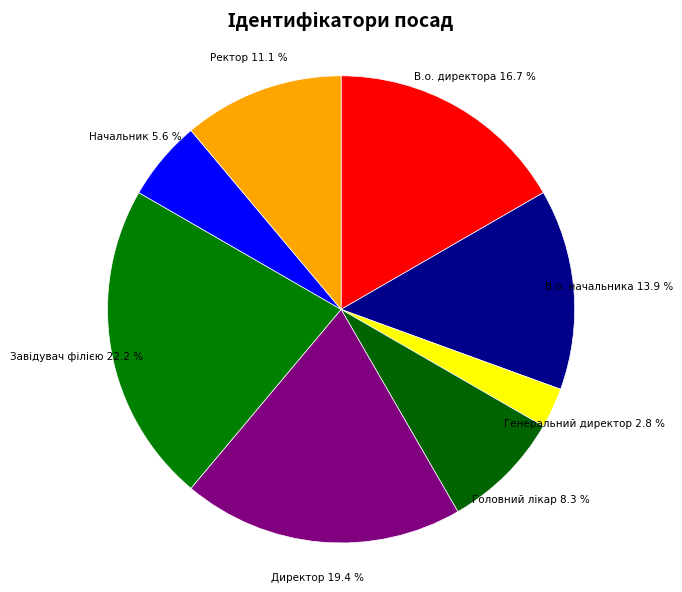

Which category has the smallest portion of the pie?

Генеральний директор